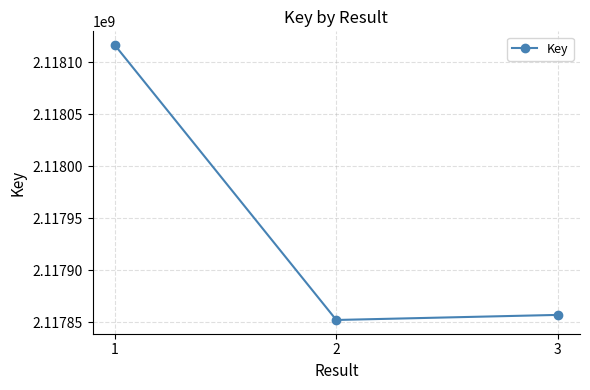

What is the sum of the values at 2 and 3?

4235708896